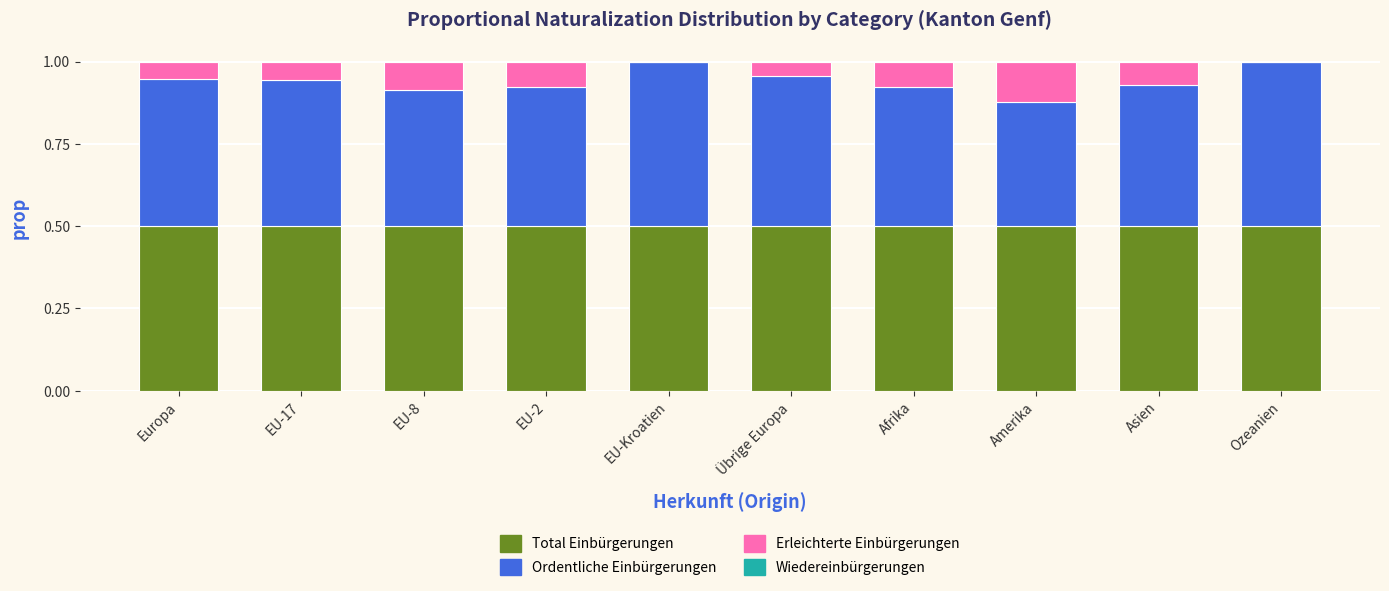

What is the total value across all series at Amerika?

1.0